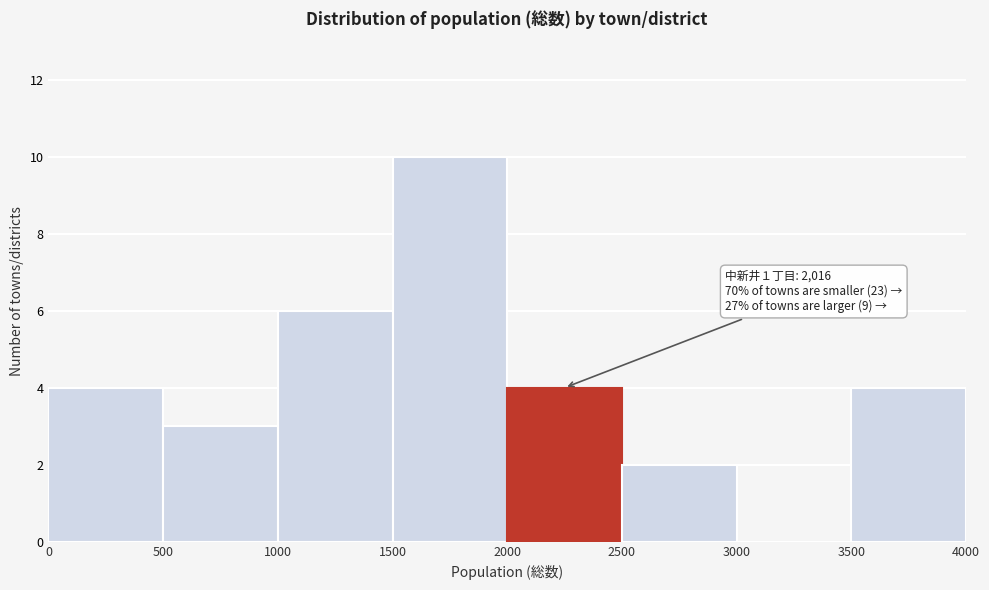

Which range on the x-axis has the tallest bar?

1500 to 2000